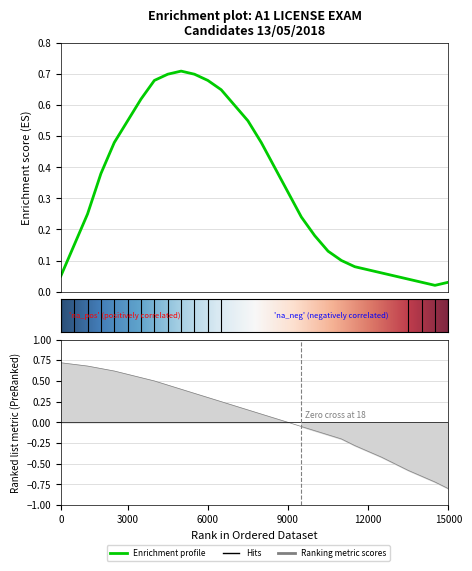

The chart shows a value of -0.2 at 27. True or false?

False